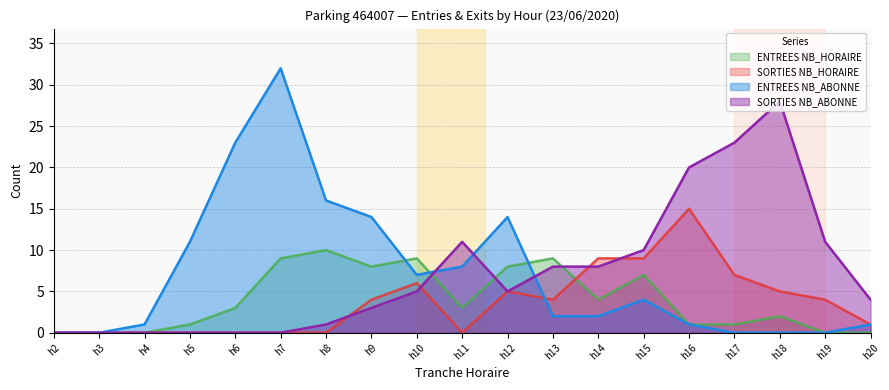

How many intersections are there between SORTIES NB_ABONNE and ENTREES NB_ABONNE?

3